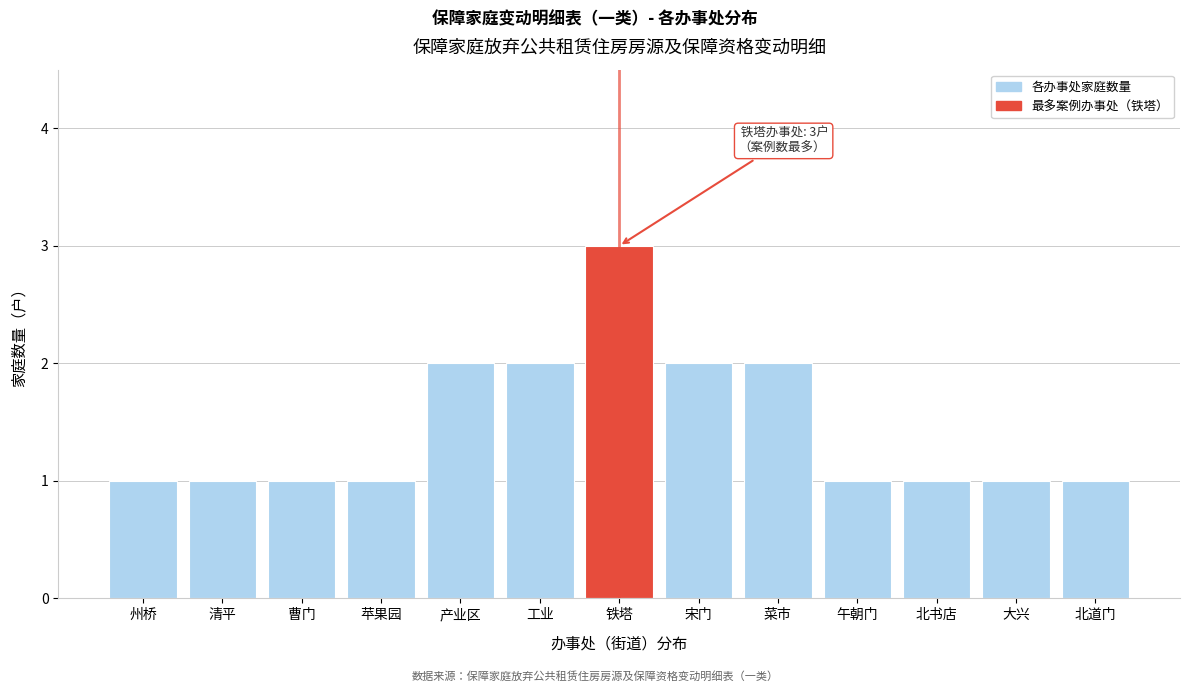

Reading left to right, list all the values displayed in this chart.

1	1	1	1	2	2	3	2	2	1	1	1	1